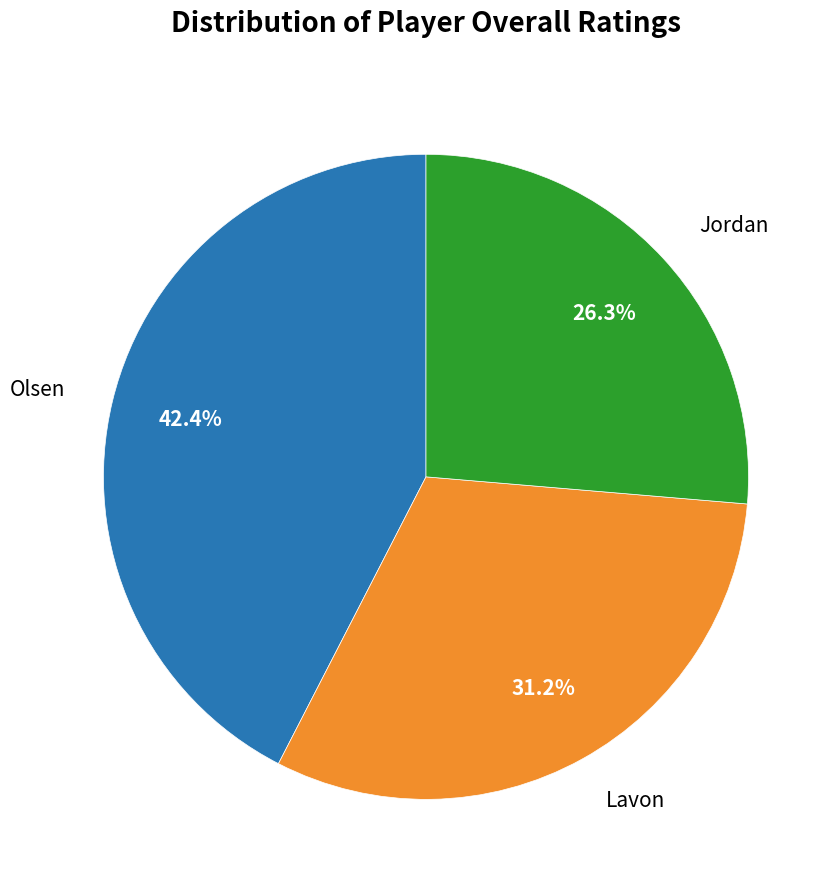

How much of the chart is everything except Jordan?

73.7%